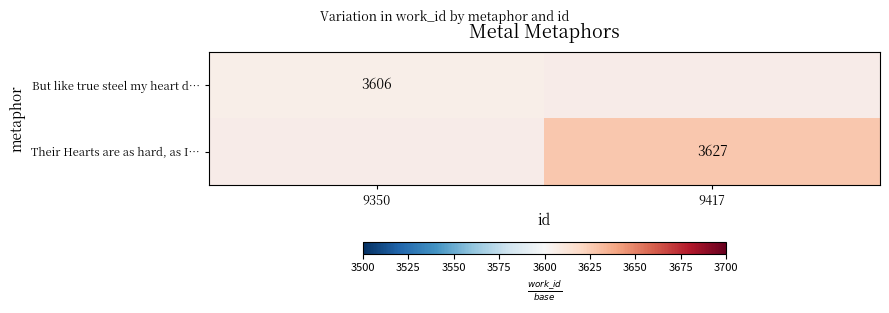

Is it true that Their Hearts are as hard, as I… equals 1851 at 9417?

False